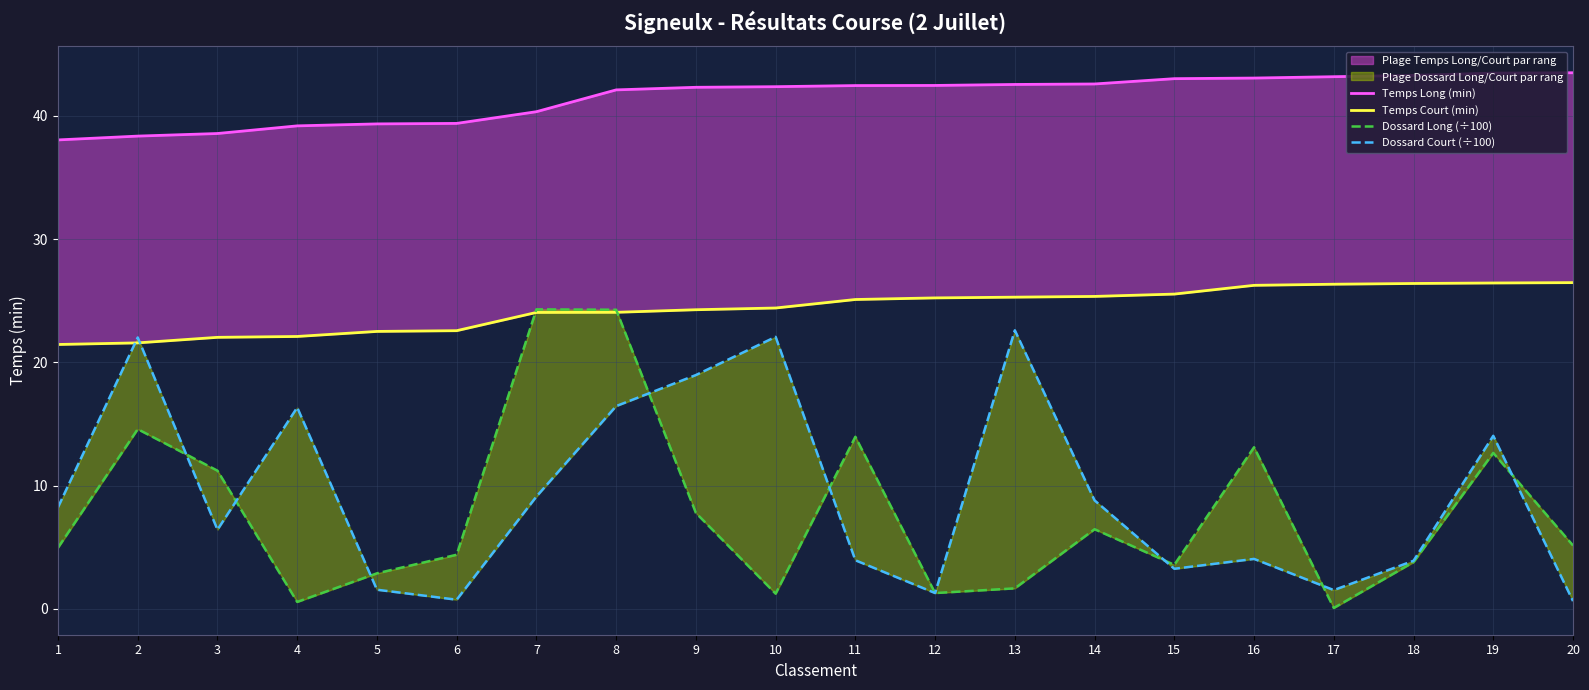

The value of Temps Long (min) at 5 is 70.2. True or false?

False